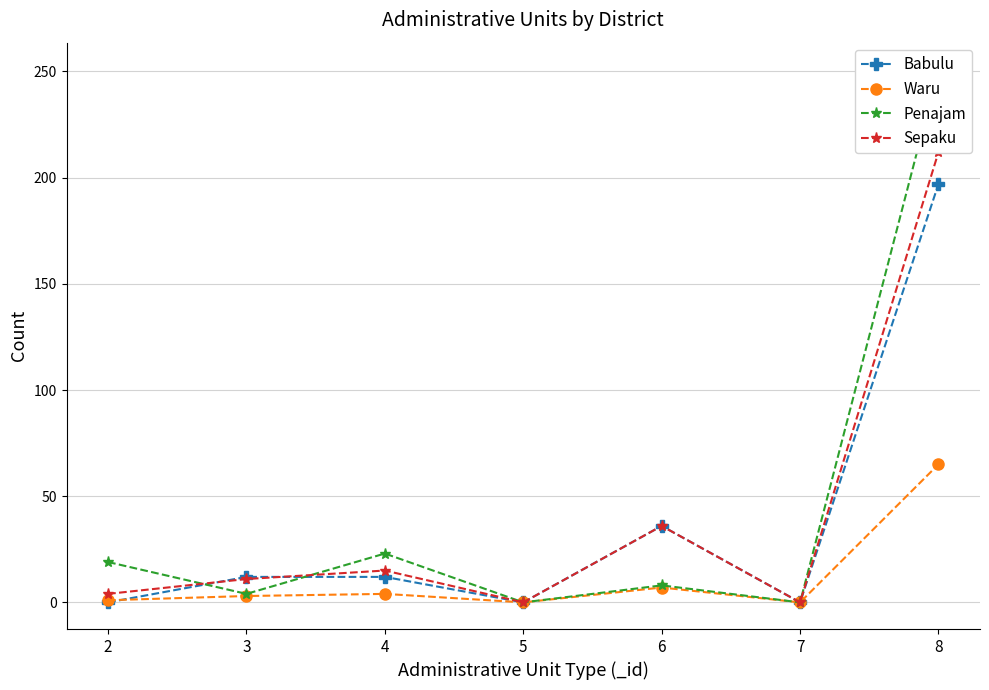

What is the difference between the maximum and minimum values in the Waru series?

65